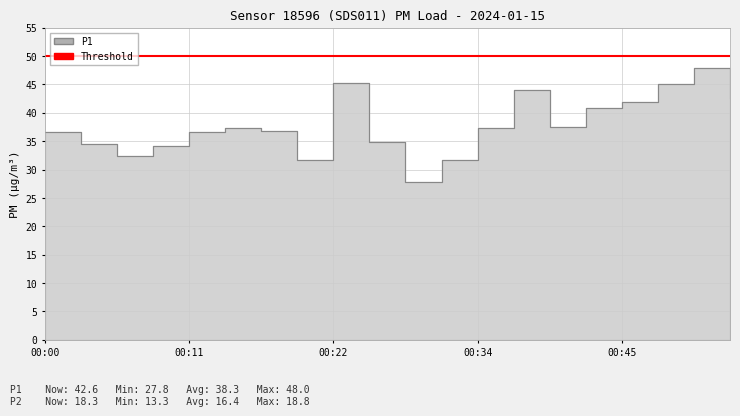

Rank the categories by value from lowest to highest.

00:28, 00:20, 00:31, 00:06, 00:09, 00:03, 00:25, 00:11, 00:00, 00:17, 00:34, 00:14, 00:39, 00:42, 00:45, 00:53, 00:36, 00:48, 00:22, 00:50